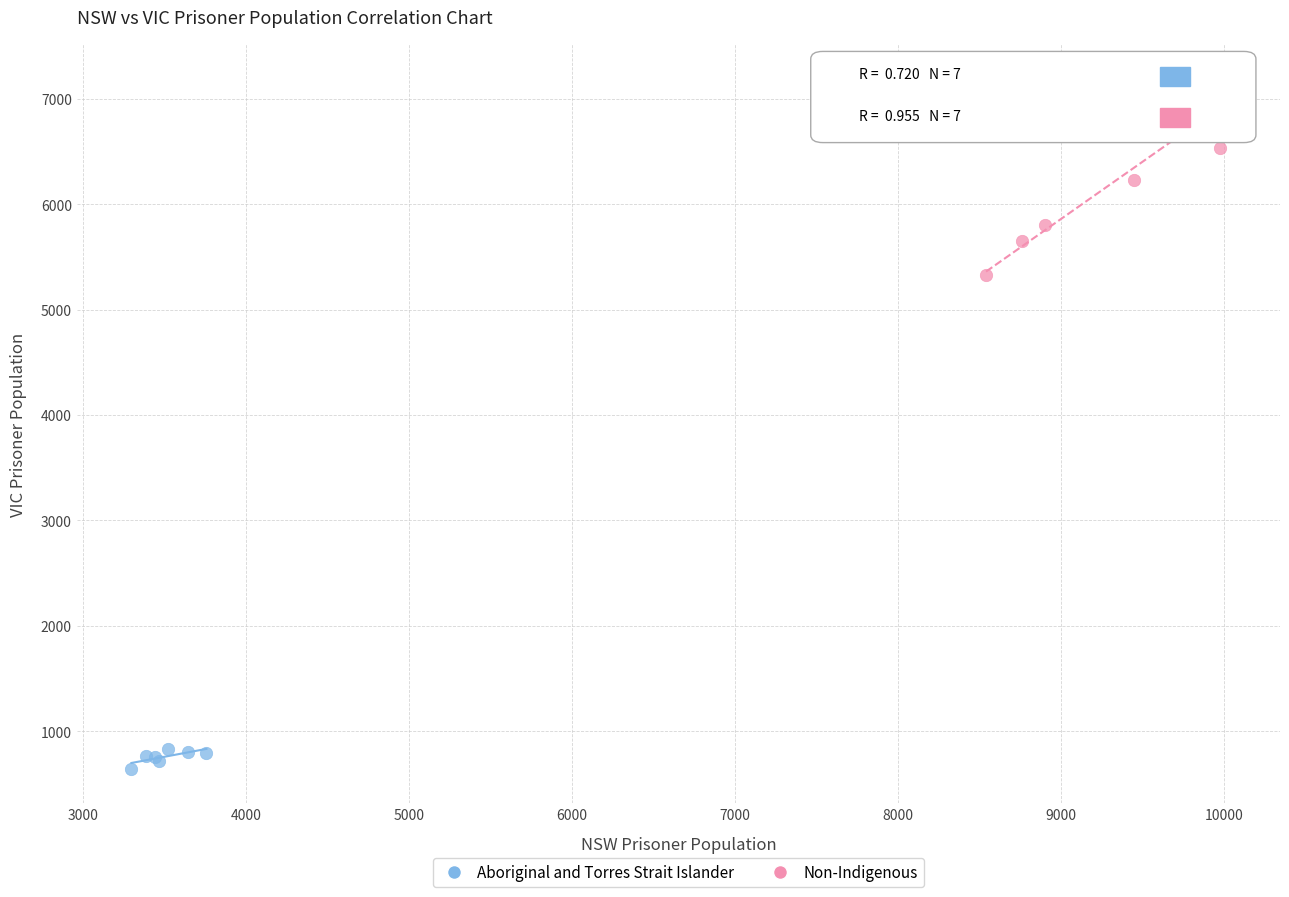

Which series reaches the minimum Y coordinate?

Aboriginal and Torres Strait Islander